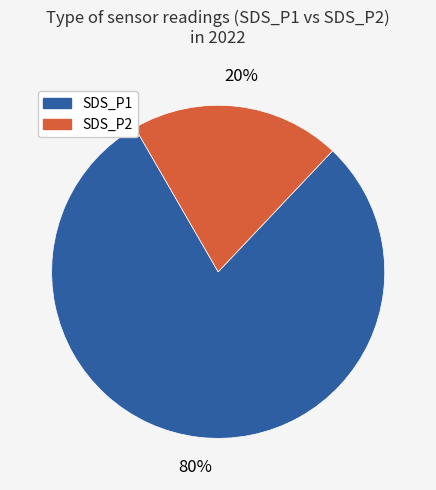

To the nearest percent, what is the combined percentage of SDS_P2 and SDS_P1?

100%